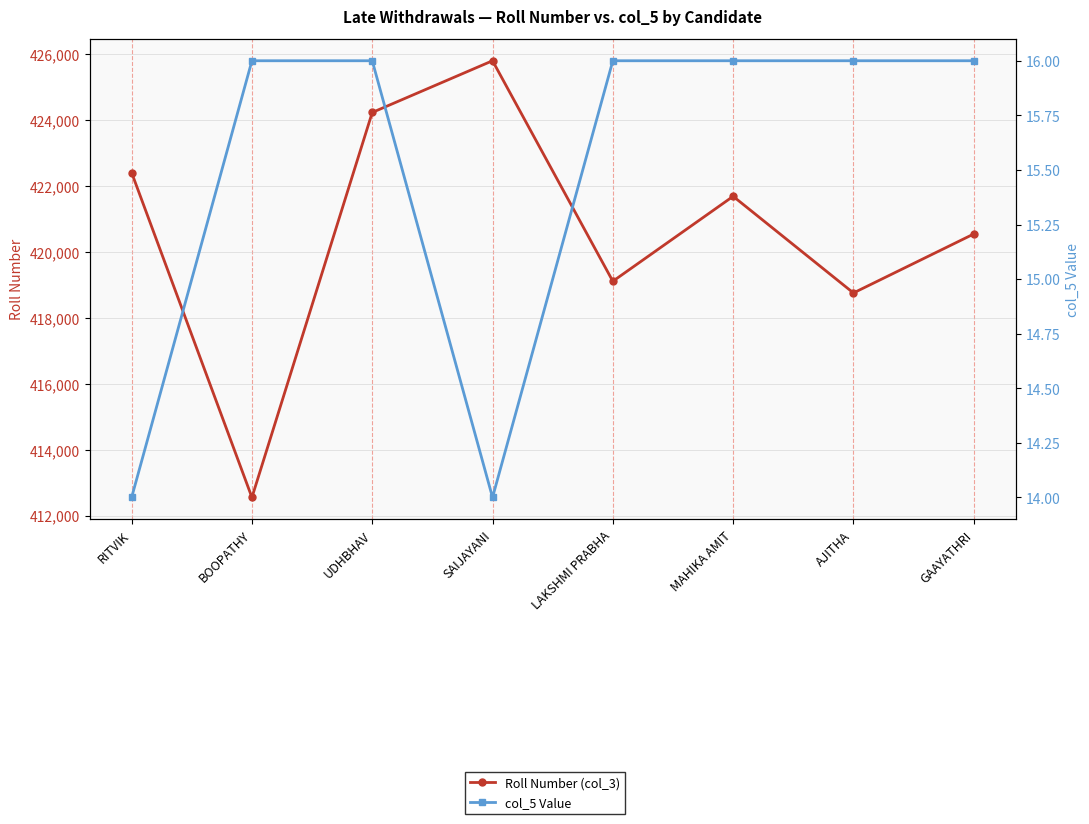

What are all the series names shown in the legend?

Roll Number (col_3), col_5 Value